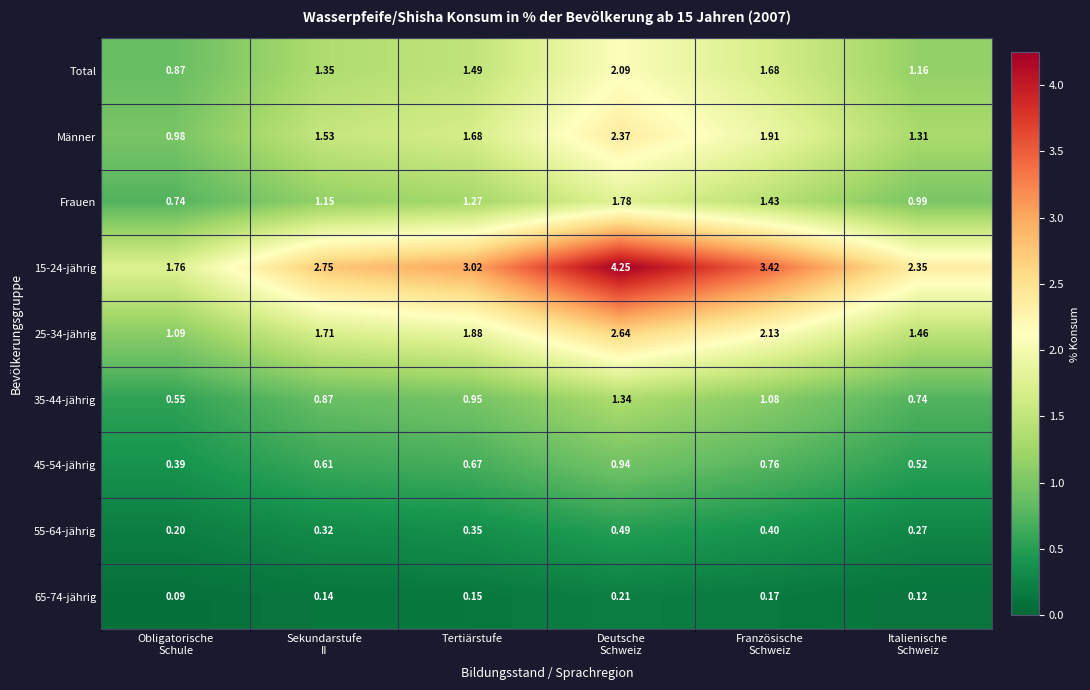

How many data points does each series have?

6